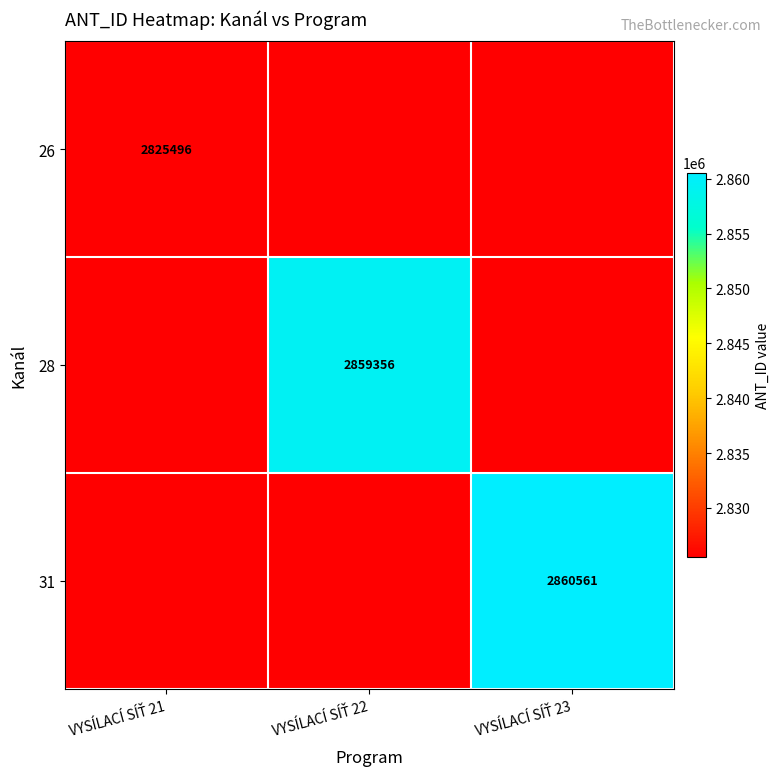

List the series in order of their peak value, highest first.

31, 28, 26